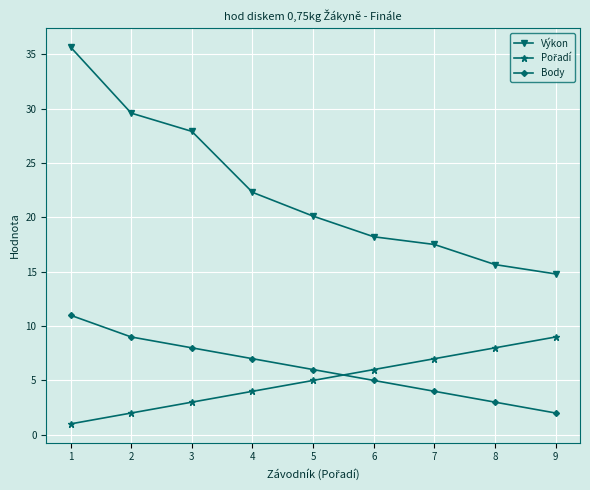

The value of Výkon at 1 is 35.7. True or false?

True